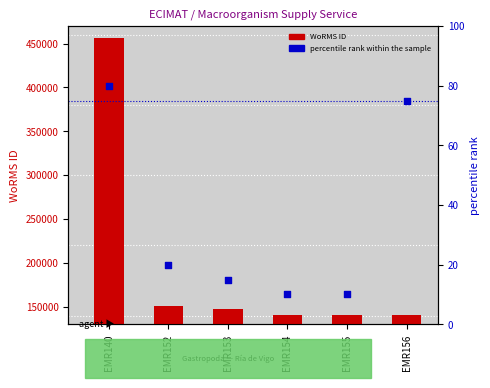

Which series reaches the maximum Y coordinate?

WoRMS ID